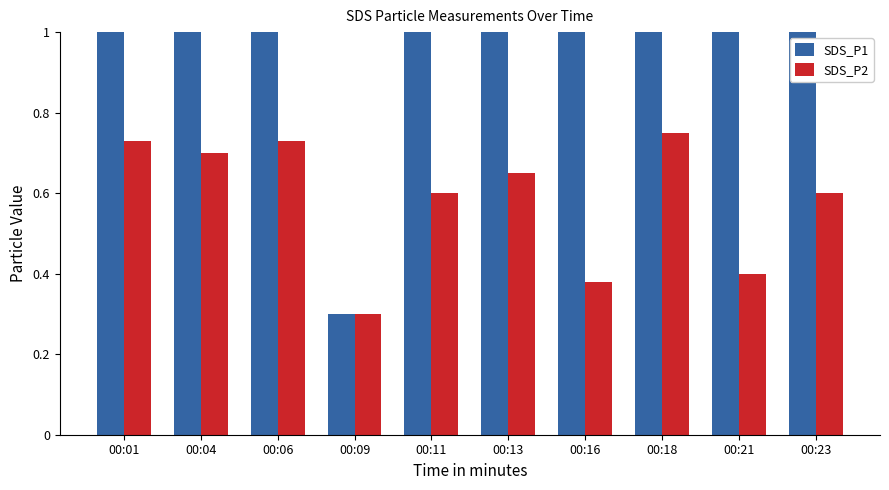

At which label does SDS_P1 first exceed 1?

00:01